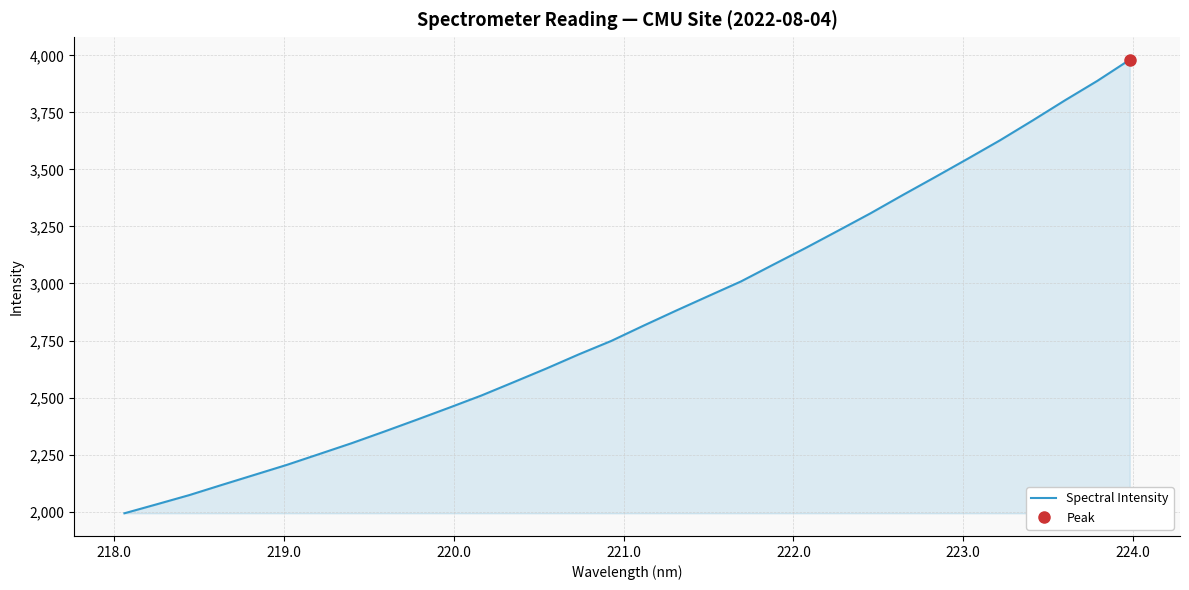

What is the greatest value displayed?

3980.7